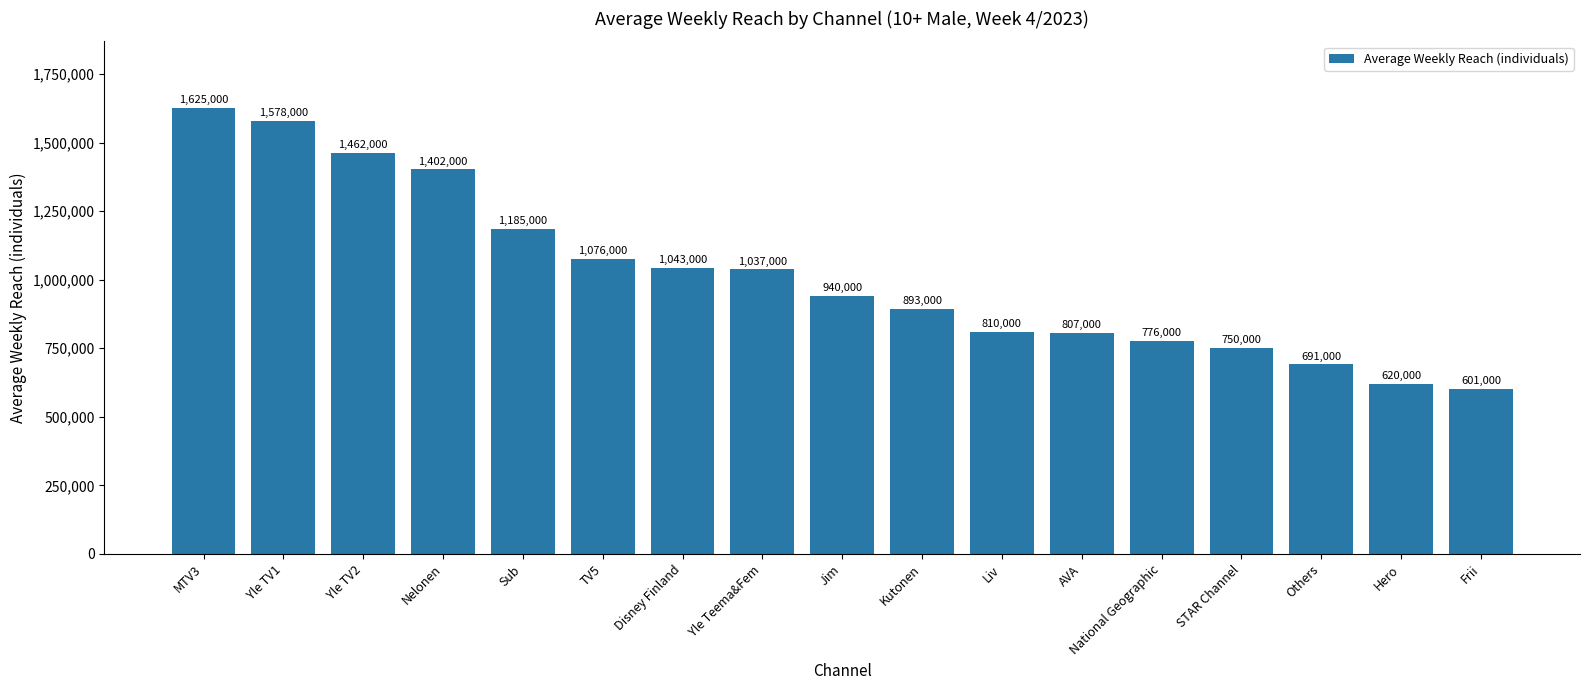

What is the change in value from MTV3 to Hero?

-1005000